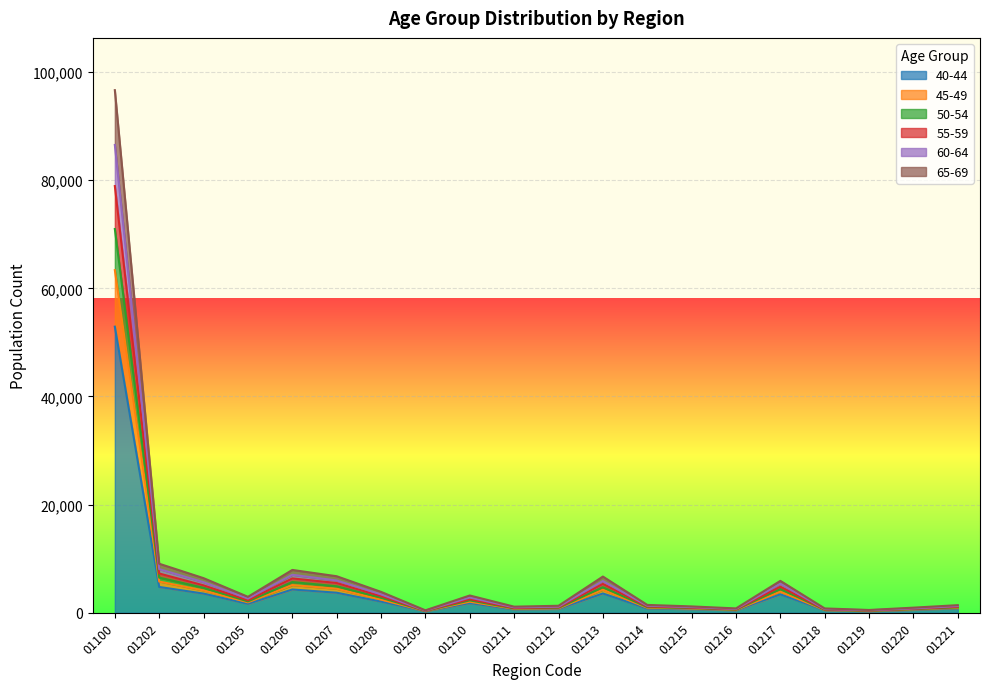

How many data points in 50-54 are less than 2101?

10